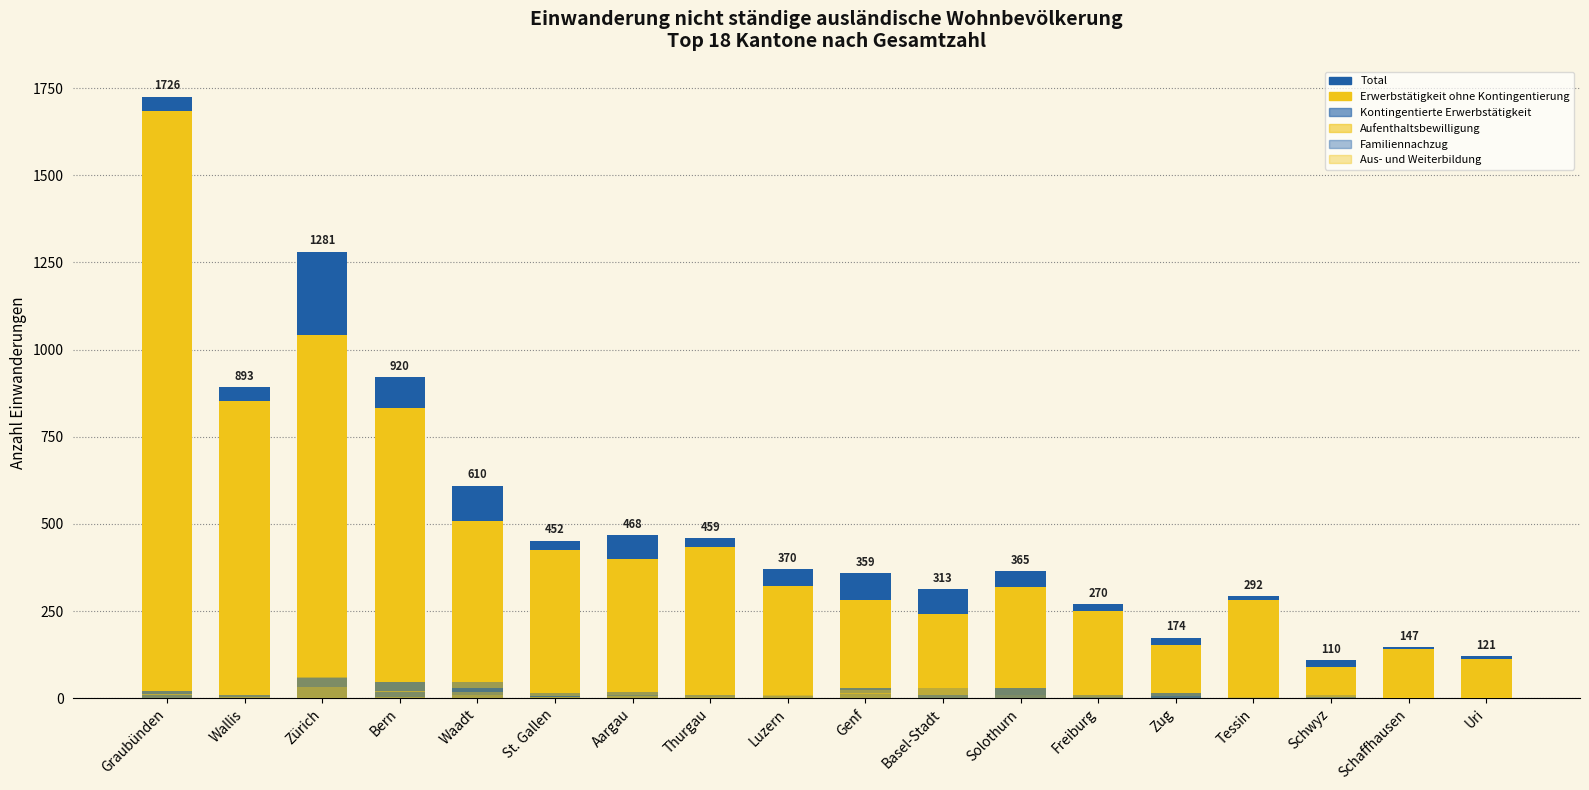

What is the label of the 2nd bar from the right?

Schaffhausen